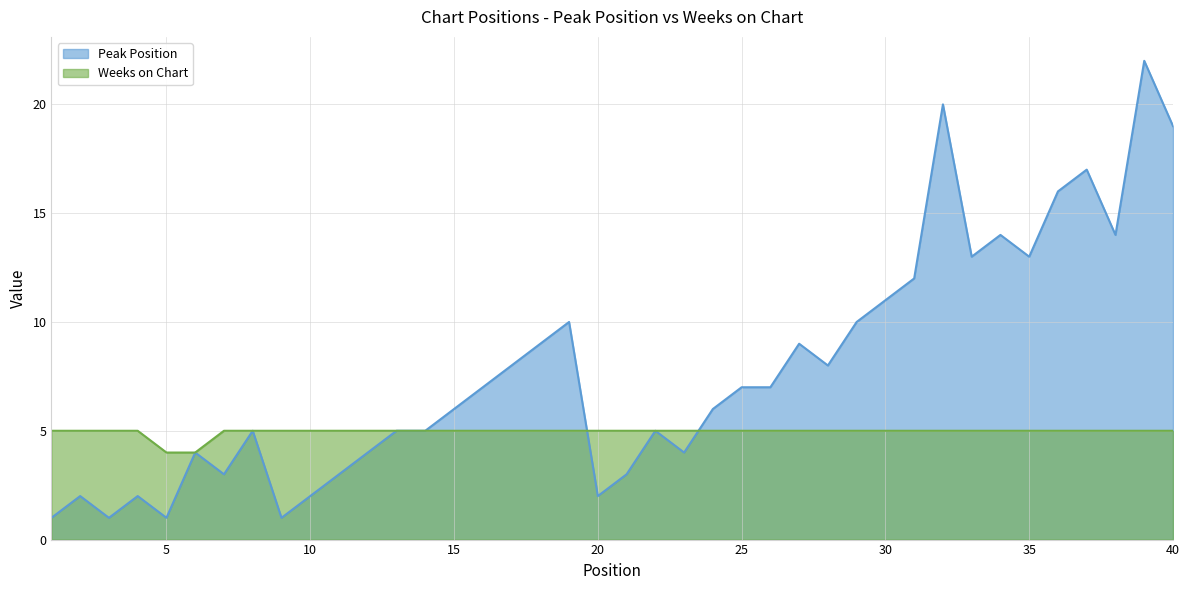

How many lines are shown in the chart?

2